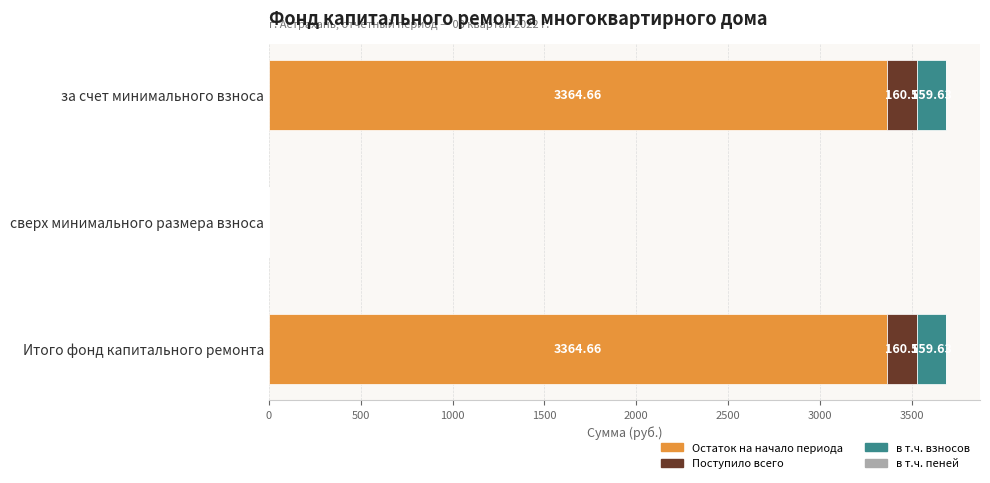

How many categories are shown in the chart?

3